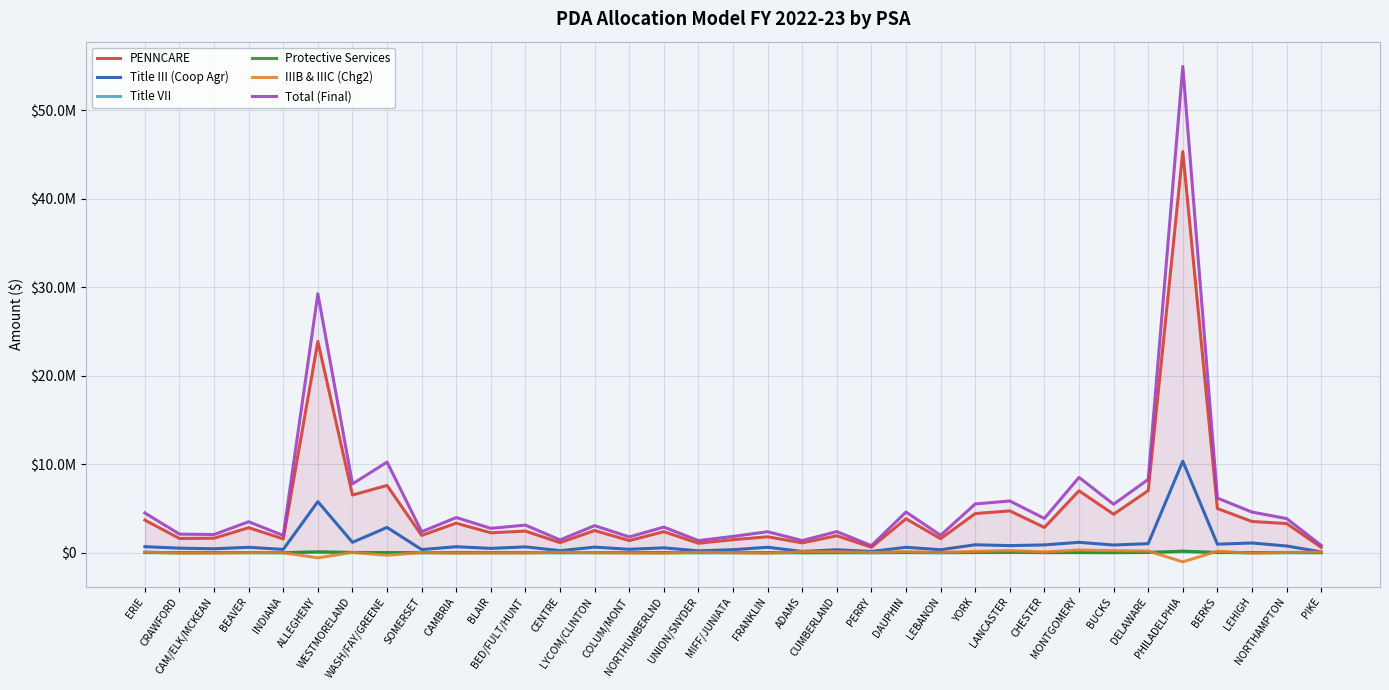

The Protective Services series shows 21993 at NORTHAMPTON. True or false?

False